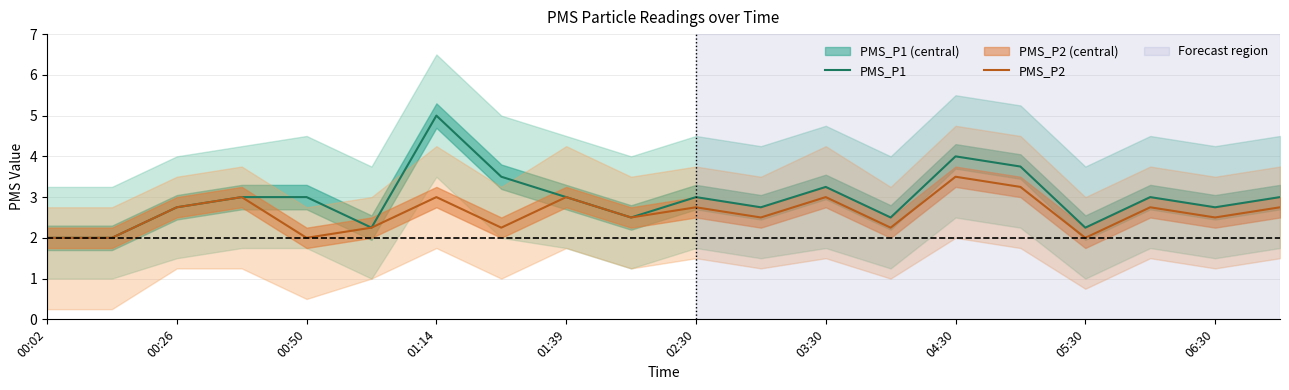

The value of PMS_P1 at 00:26 is 4.7. True or false?

False